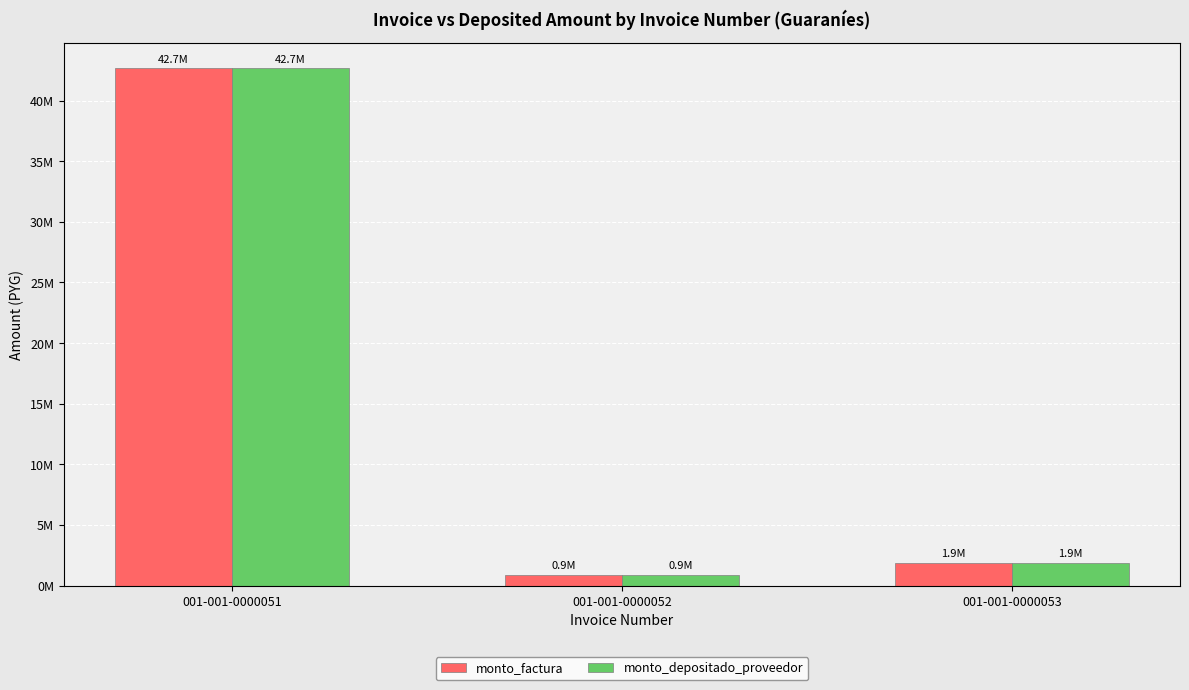

What are all the series names shown in the legend?

monto_factura, monto_depositado_proveedor